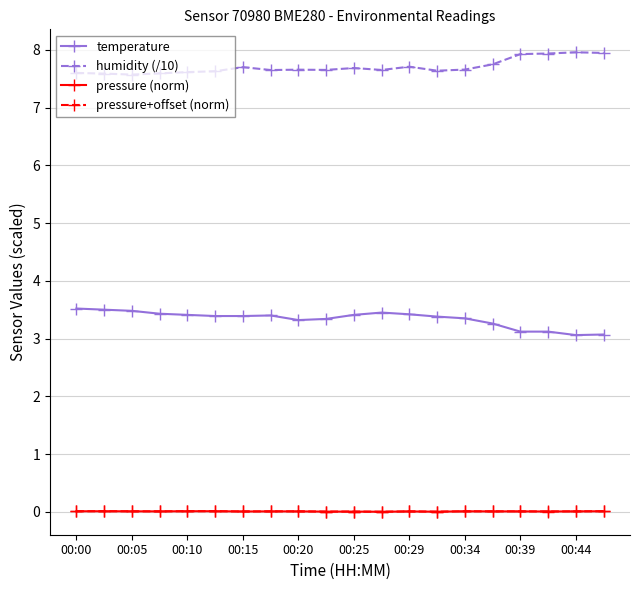

True or false: pressure+offset (norm) and temperature intersect in this chart.

False